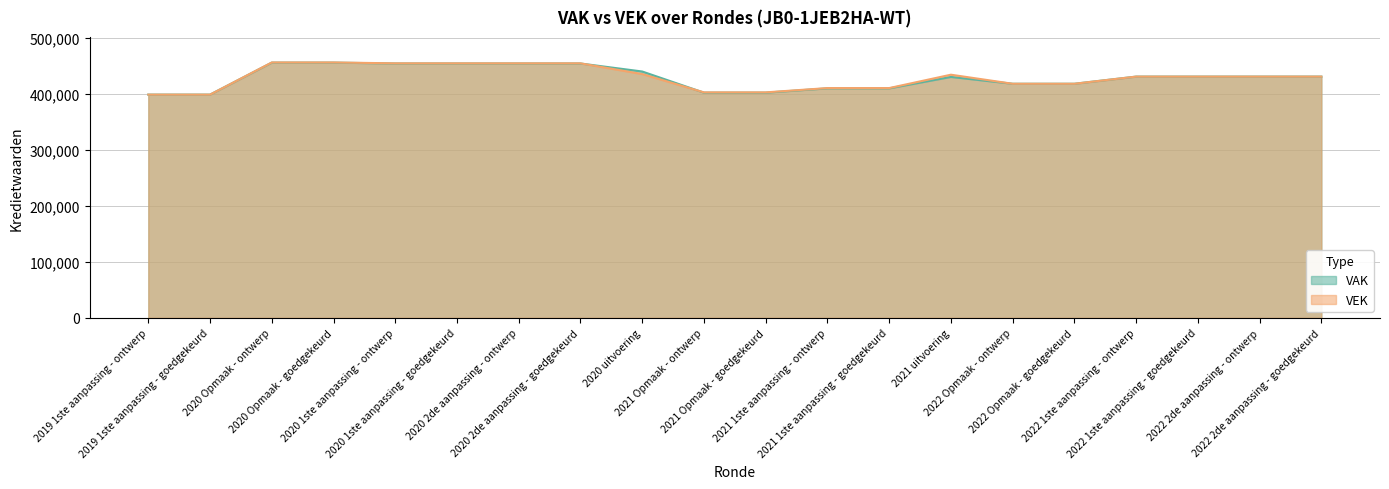

What is the spread (max minus min) of values at 2021 1ste aanpassing - ontwerp?

528